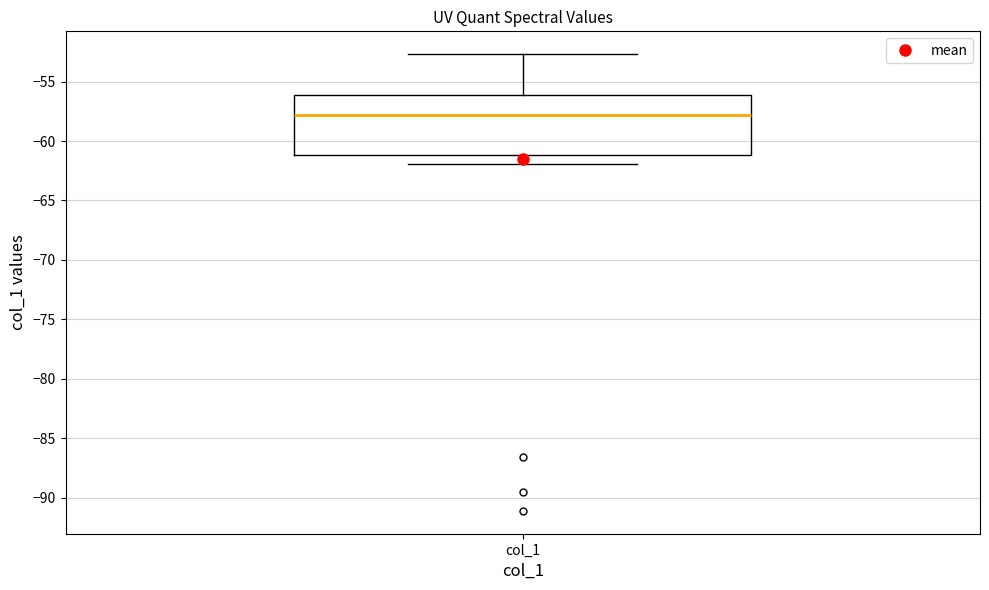

Where does the upper whisker of the box for col_1 end on the y-axis? The values are not printed on the chart, so give them approximately, as read against the axis.

-52.5